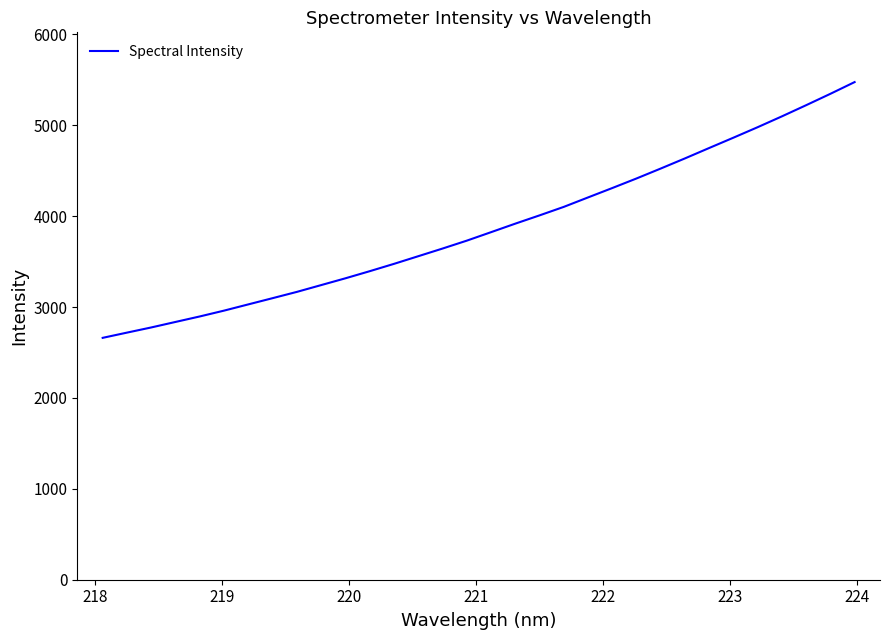

What is the minimum value shown in the chart?

2661.3